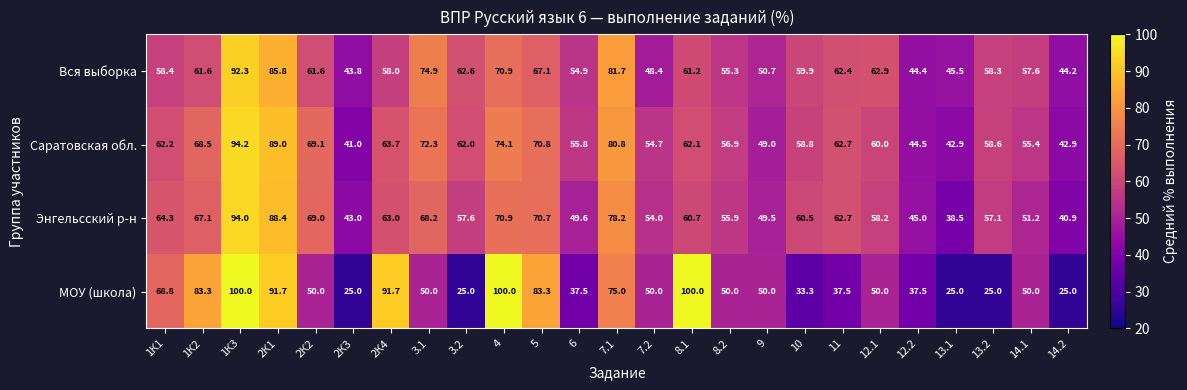

What is the average value of the МОУ (школа) series?

56.6